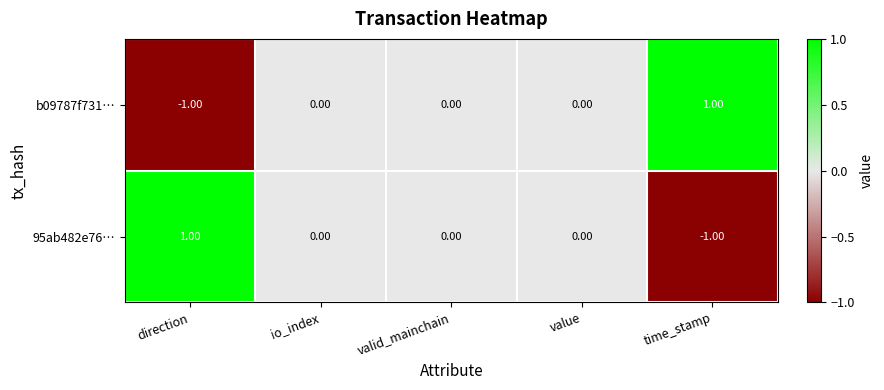

At which label does 95ab482e76… first exceed 0?

direction